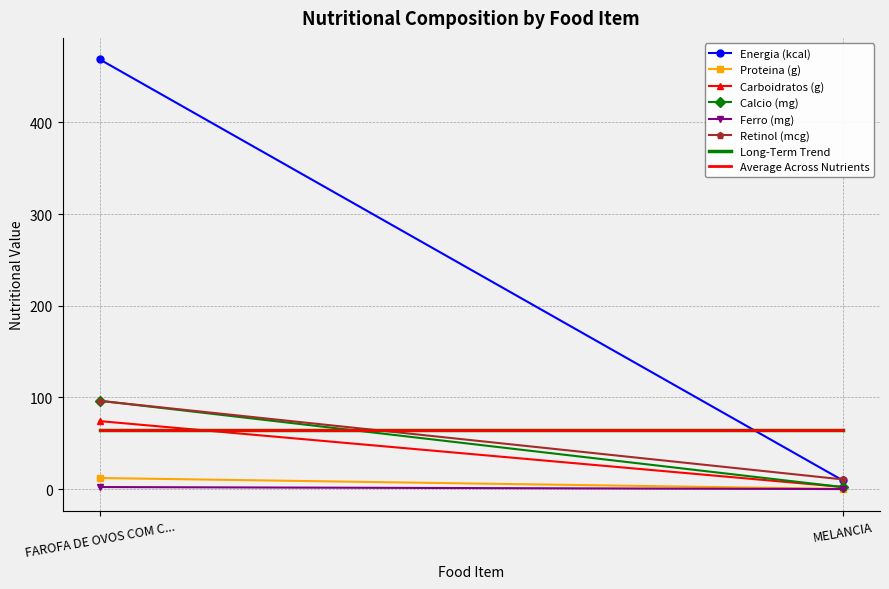

What is the label of the 1st point from the left?

FAROFA DE OVOS COM CEBOLINHA